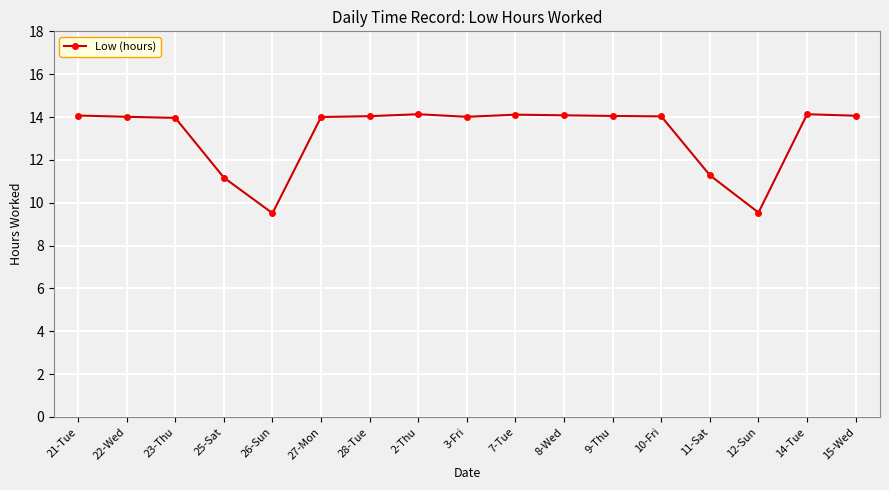

What is the label of the 14th point from the left?

11-Sat